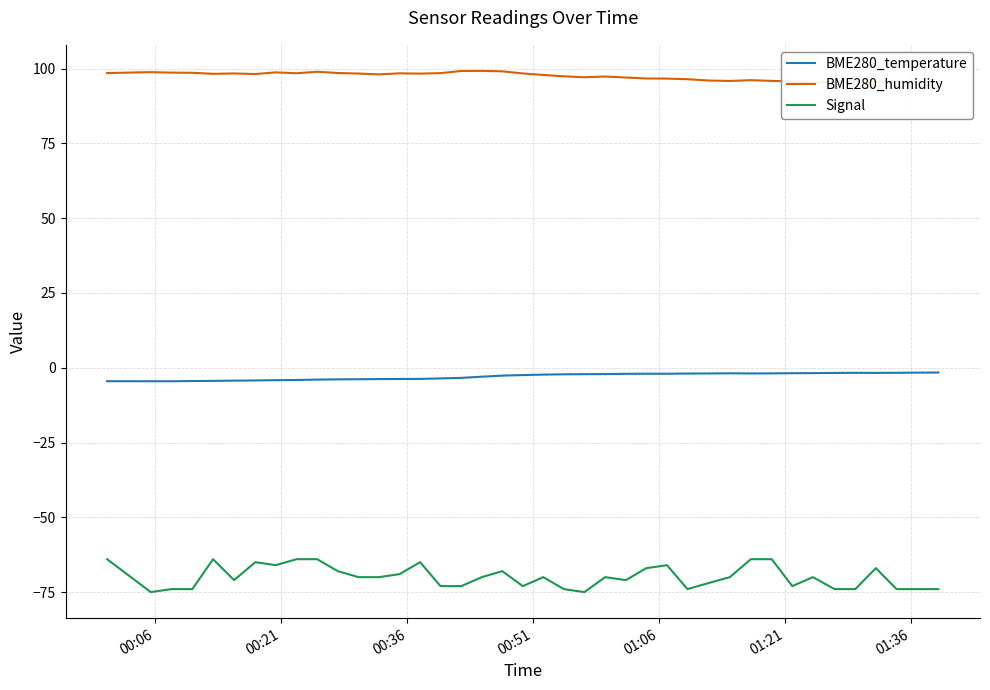

True or false: Signal and BME280_temperature cross at least once.

False